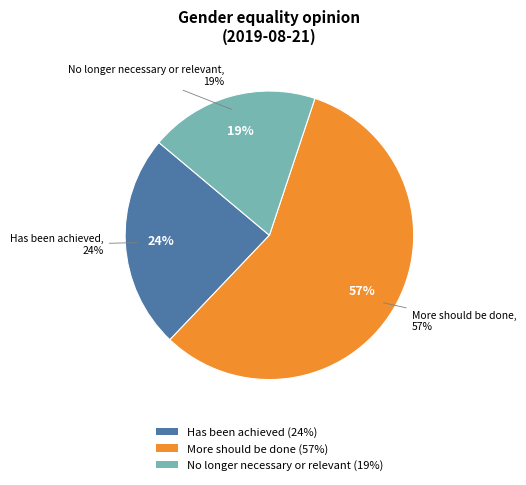

Does Has been achieved account for over 50% of the chart?

No